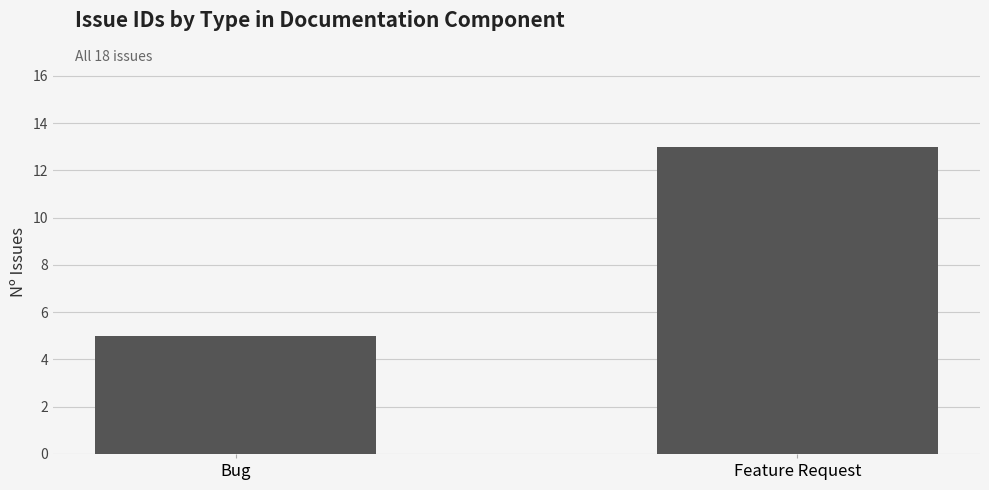

What is the label of the 2nd bar from the right?

Bug